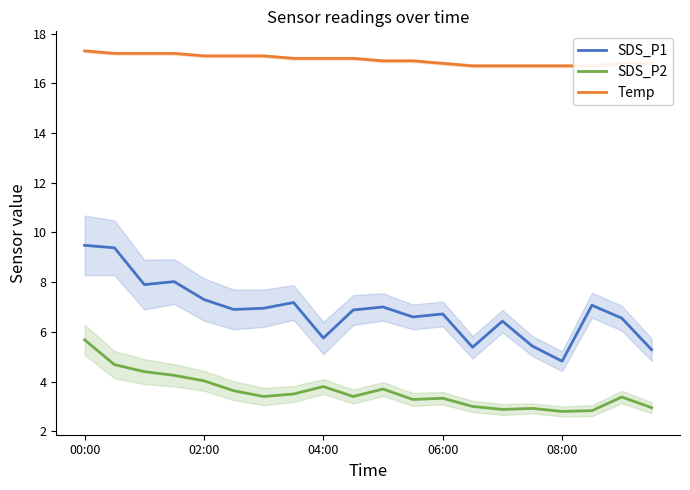

Where does the SDS_P1 series first go above 6?

00:00